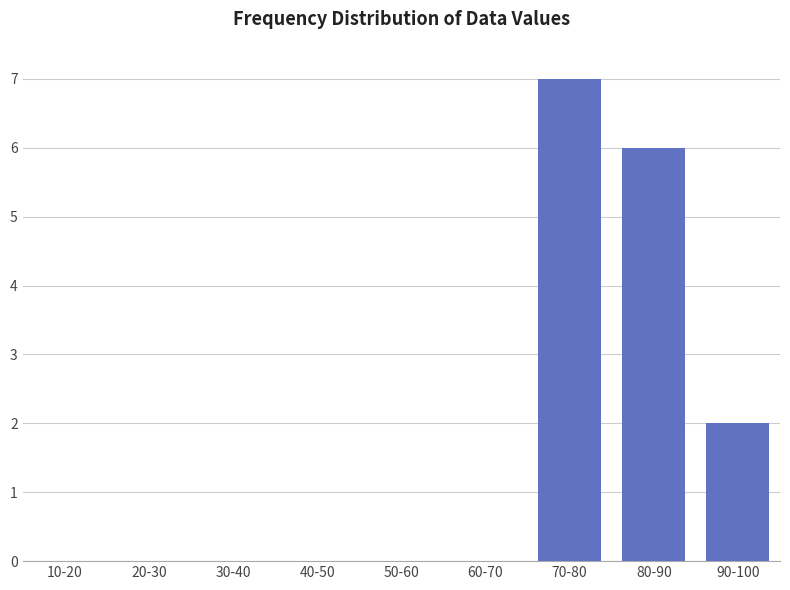

Reading left to right, list all the values displayed in this chart.

10-20=0	20-30=0	30-40=0	40-50=0	50-60=0	60-70=0	70-80=7	80-90=6	90-100=2